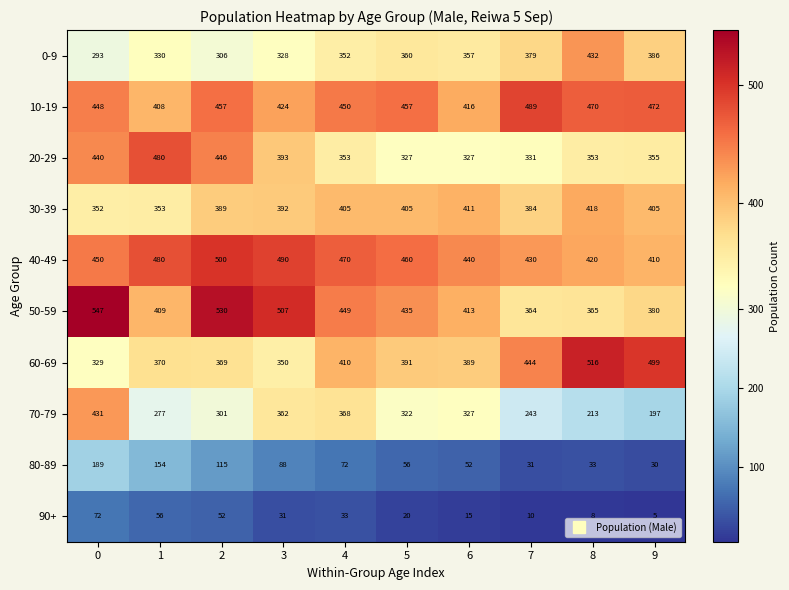

Which series has the largest range (max minus min)?

70-79